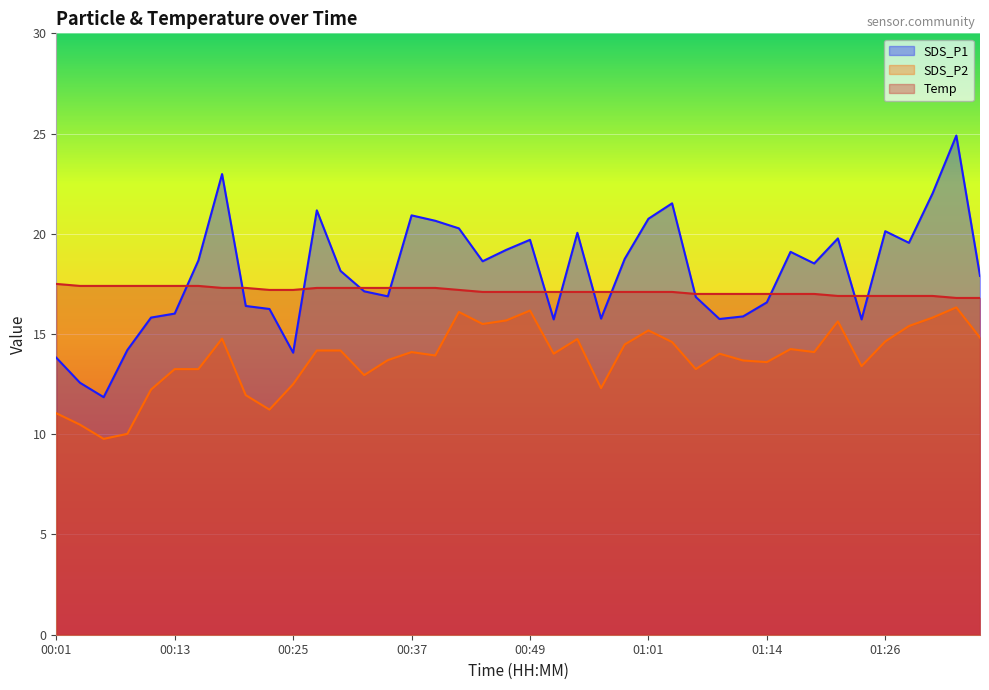

What is the difference between the maximum and minimum values in the Temp series?

0.7